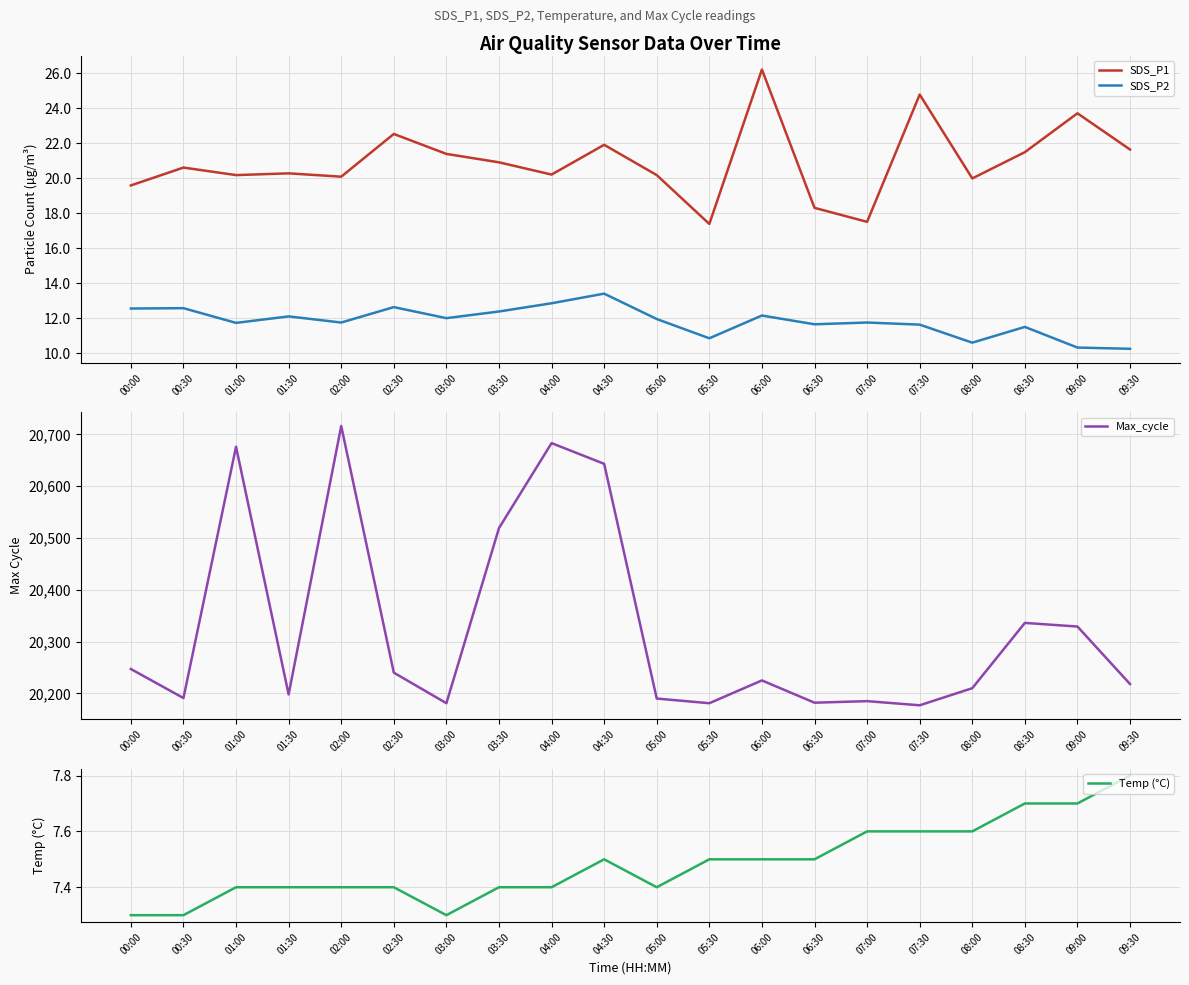

At which label does Temp (°C) reach its minimum?

00:00